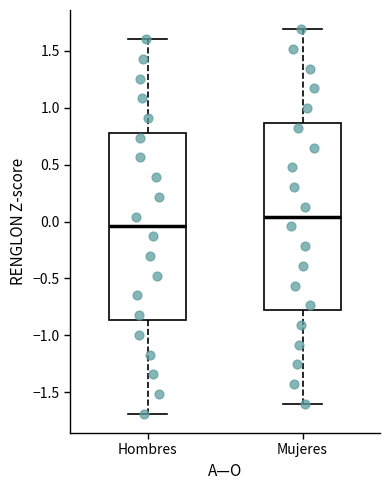

Reading left to right, transcribe this box plot: for each box, give where its median line is, the range the box spans, and where its two whiskers end, as read against the y-axis. The values are not printed on the chart, so give them approximately, as read against the axis.

Hombres: median -0.05, box -0.85 to 0.80, whiskers -1.70 to 1.60
Mujeres: median 0.05, box -0.80 to 0.85, whiskers -1.60 to 1.70